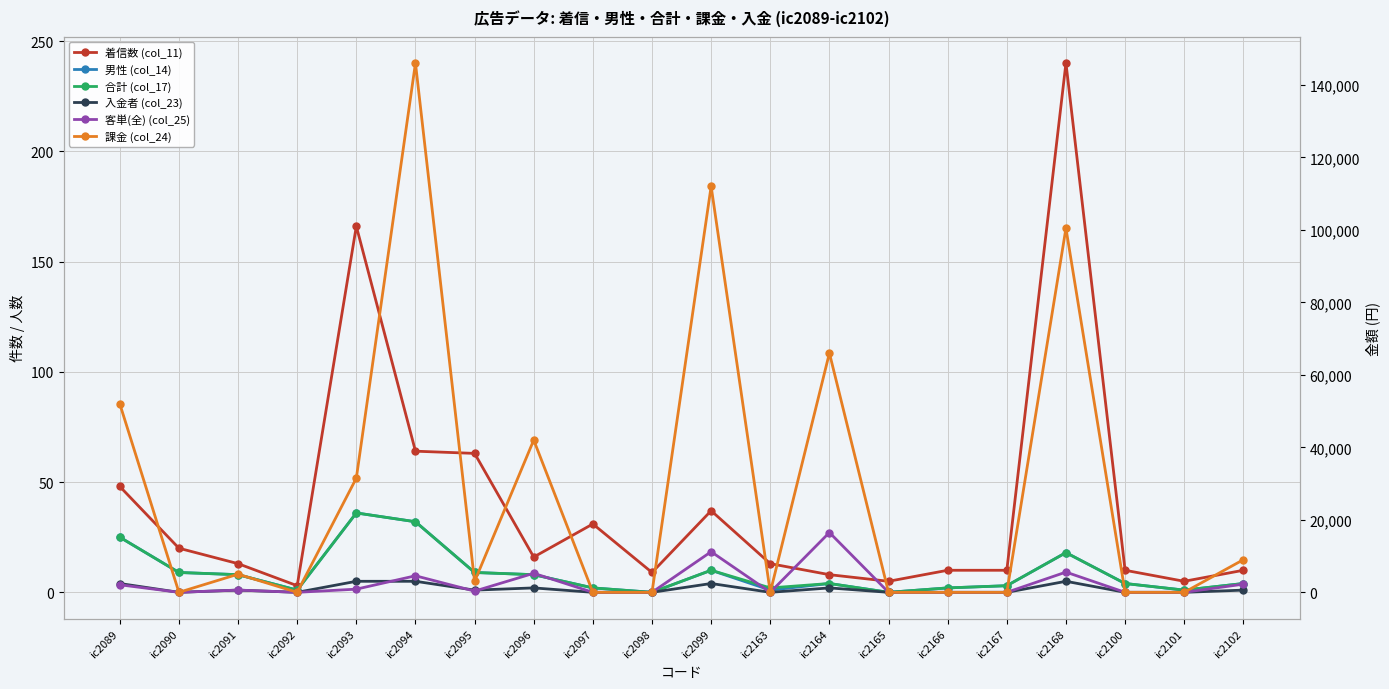

How many data points in 入金者 (col_23) are less than 1?

10